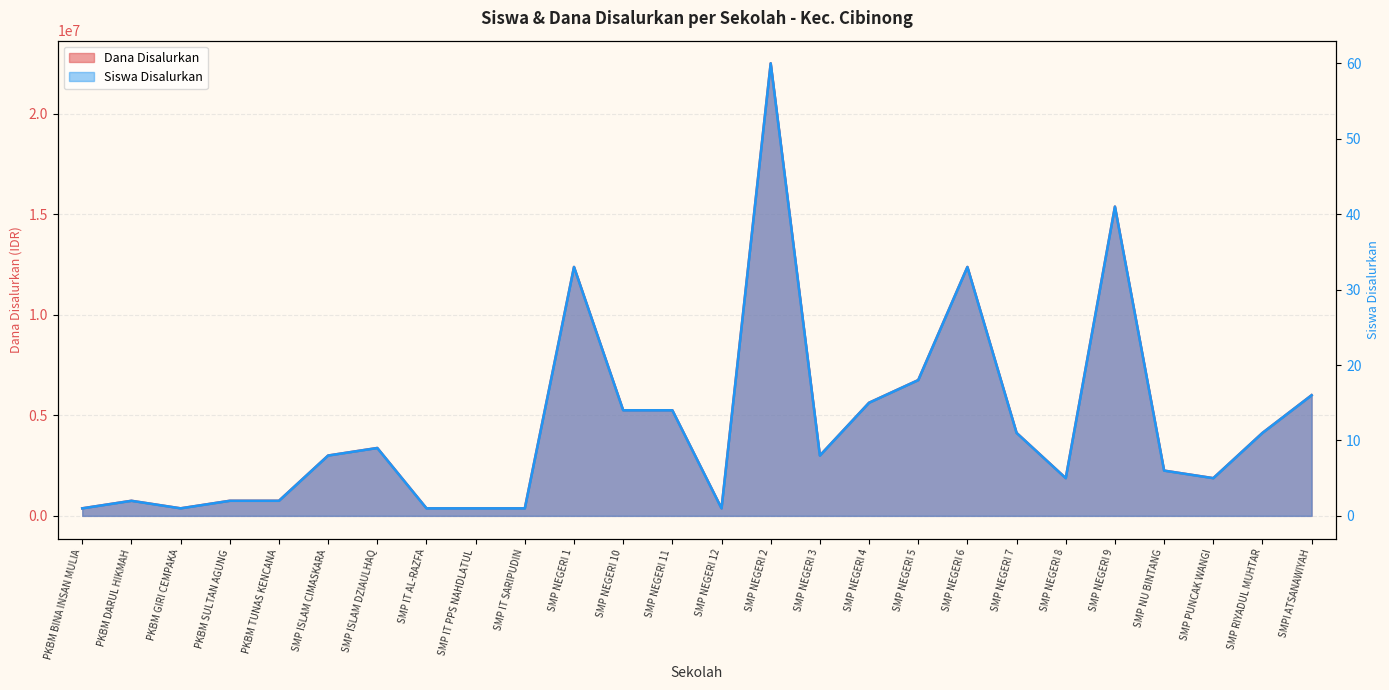

What is the sum of the Siswa Disalurkan values at SMP NEGERI 4 and PKBM DARUL HIKMAH?

6375000